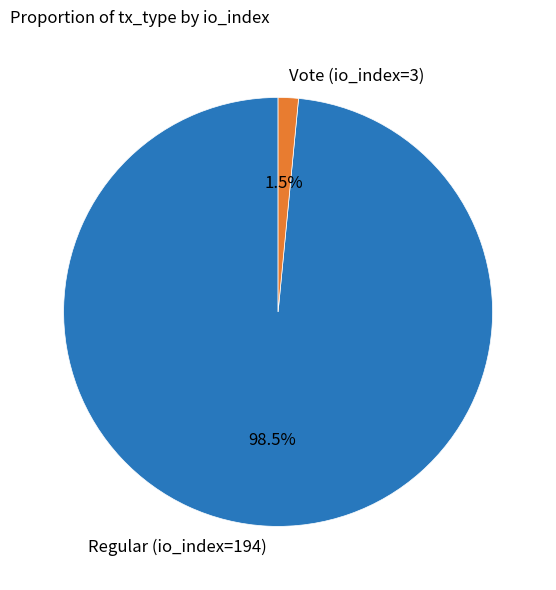

Which slice represents more than half of the pie?

Regular (io_index=194)